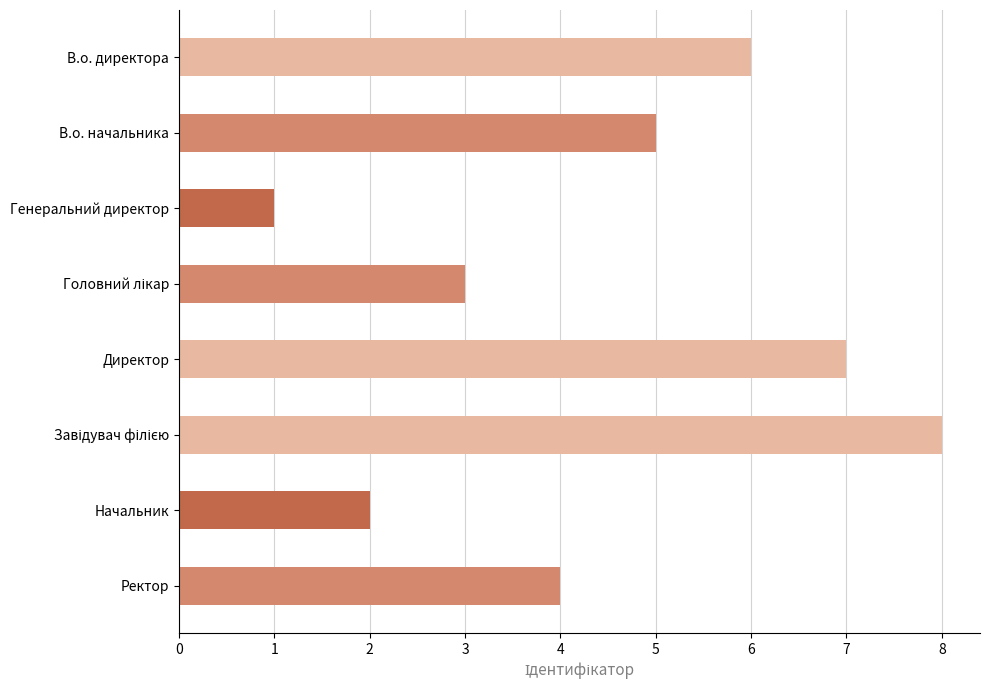

What is the label of the 1st bar from the bottom?

Ректор